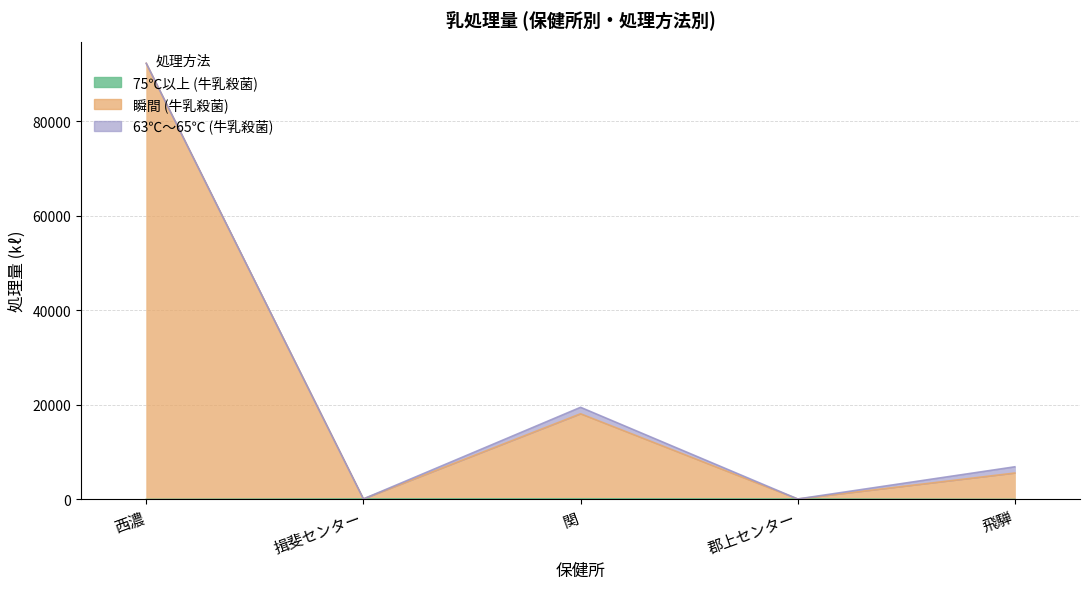

Is the value of 75℃以上 (牛乳殺菌) at 関 greater than the value of 瞬間 (牛乳殺菌) at 関?

No